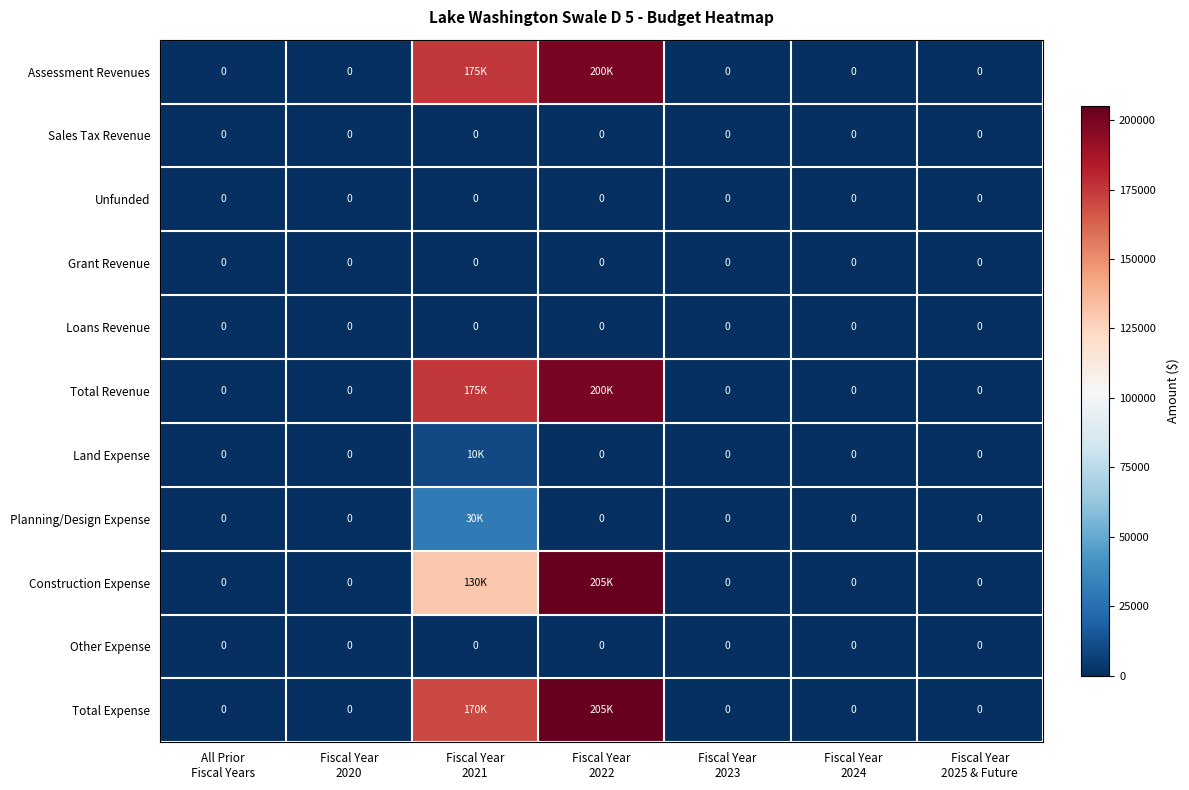

At which label does Assessment Revenues reach its minimum?

All Prior Fiscal Years